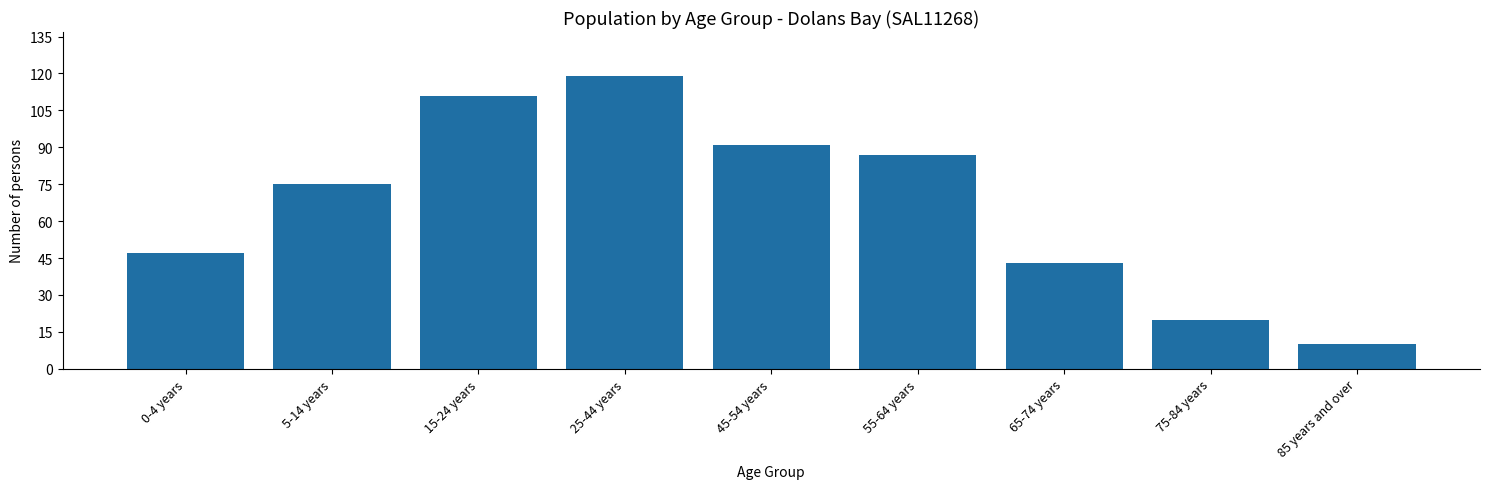

Reading left to right, extract all data points from this chart.

47	75	111	119	91	87	43	20	10